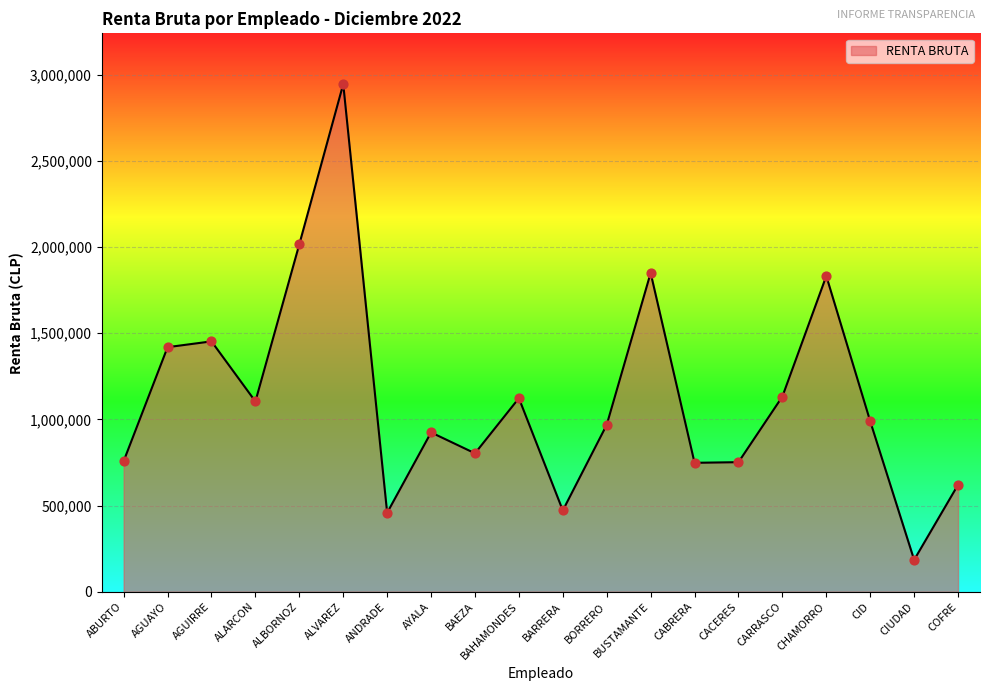

Between ALARCON and BARRERA, which is larger?

ALARCON